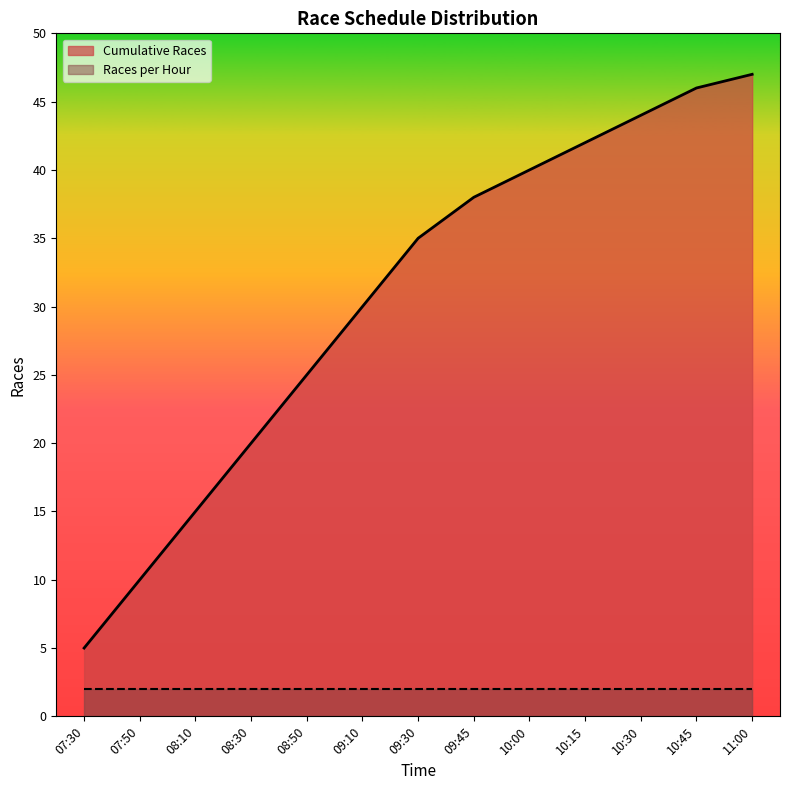

Reading right to left, extract all data points from this chart.

11:00=47	10:45=46	10:30=44	10:15=42	10:00=40	09:45=38	09:30=35	09:10=30	08:50=25	08:30=20	08:10=15	07:50=10	07:30=5